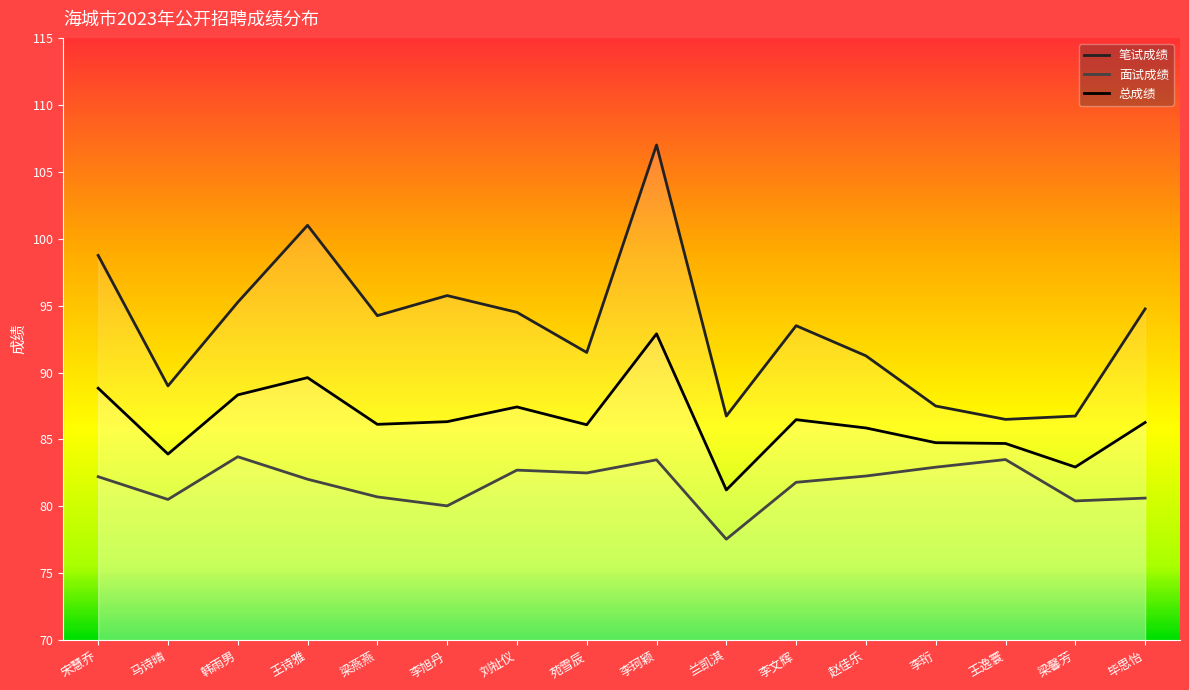

List the series in order of their overall mean, lowest first.

面试成绩, 总成绩, 笔试成绩